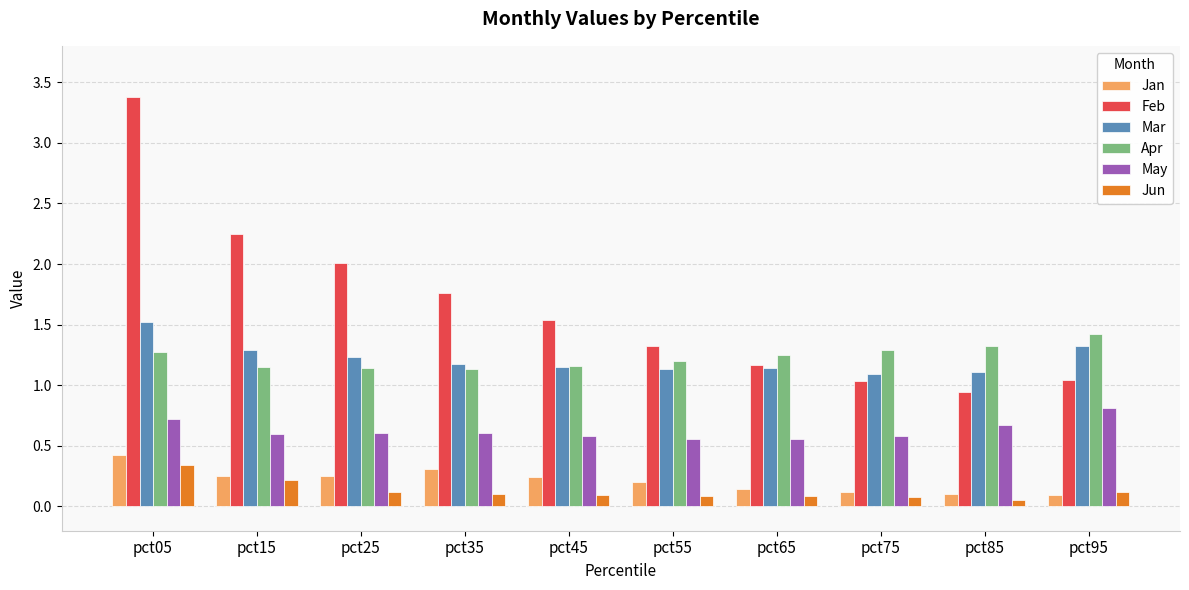

What value does the Mar series have at pct15?

1.3